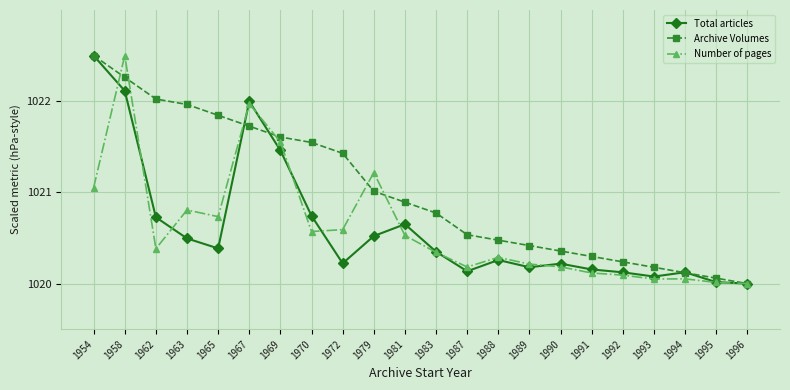

What is the smallest value displayed?

1020.0